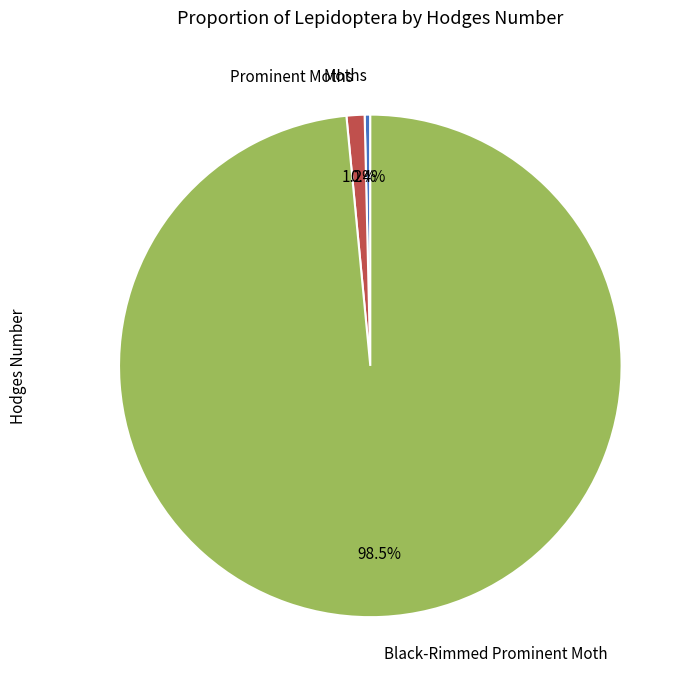

Count the number of slices in the pie.

3